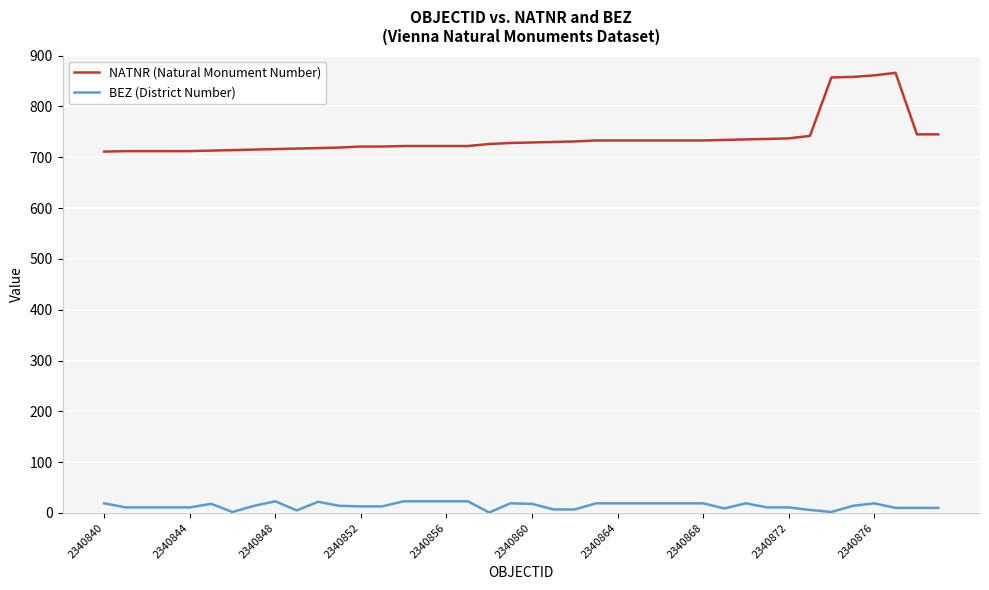

What is the greatest value displayed?

866